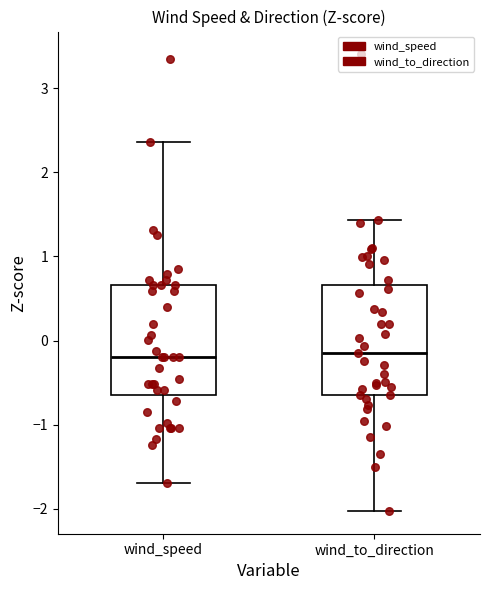

Reading left to right, read every box against the y-axis: the position of its median line, the range the box covers, and the ends of its whiskers. The values are not printed on the chart, so give them approximately, as read against the axis.

wind_speed: median -0.2, box -0.7 to 0.7, whiskers -1.7 to 2.4
wind_to_direction: median -0.1, box -0.7 to 0.7, whiskers -2.0 to 1.4